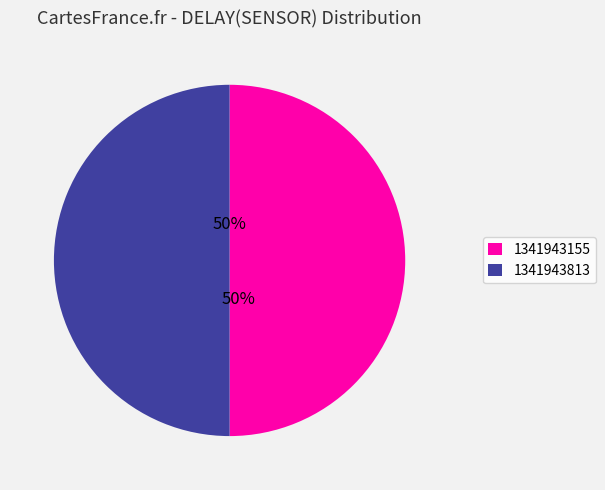

Is the sum of 1341943813 and 1341943155 greater than half?

Yes